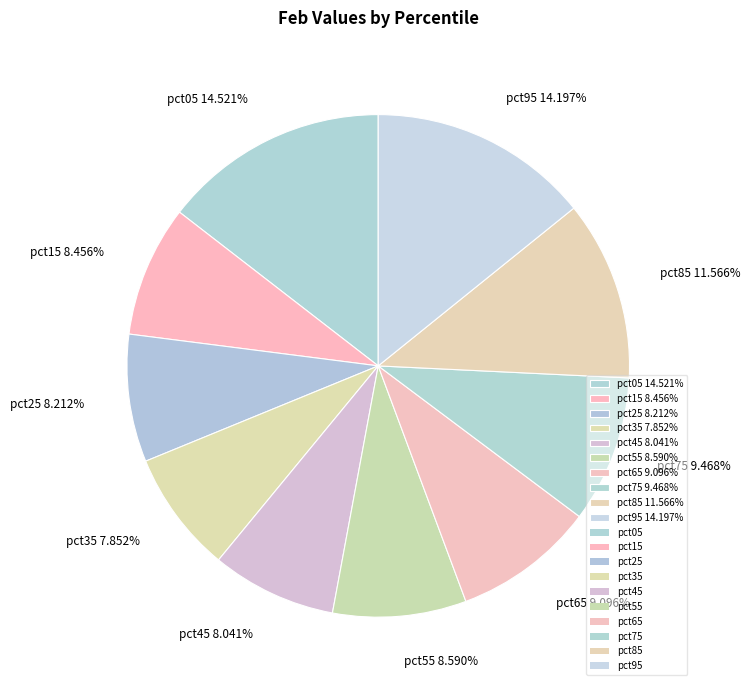

Between pct35 7.852% and pct65 9.096%, which is larger?

pct65 9.096%